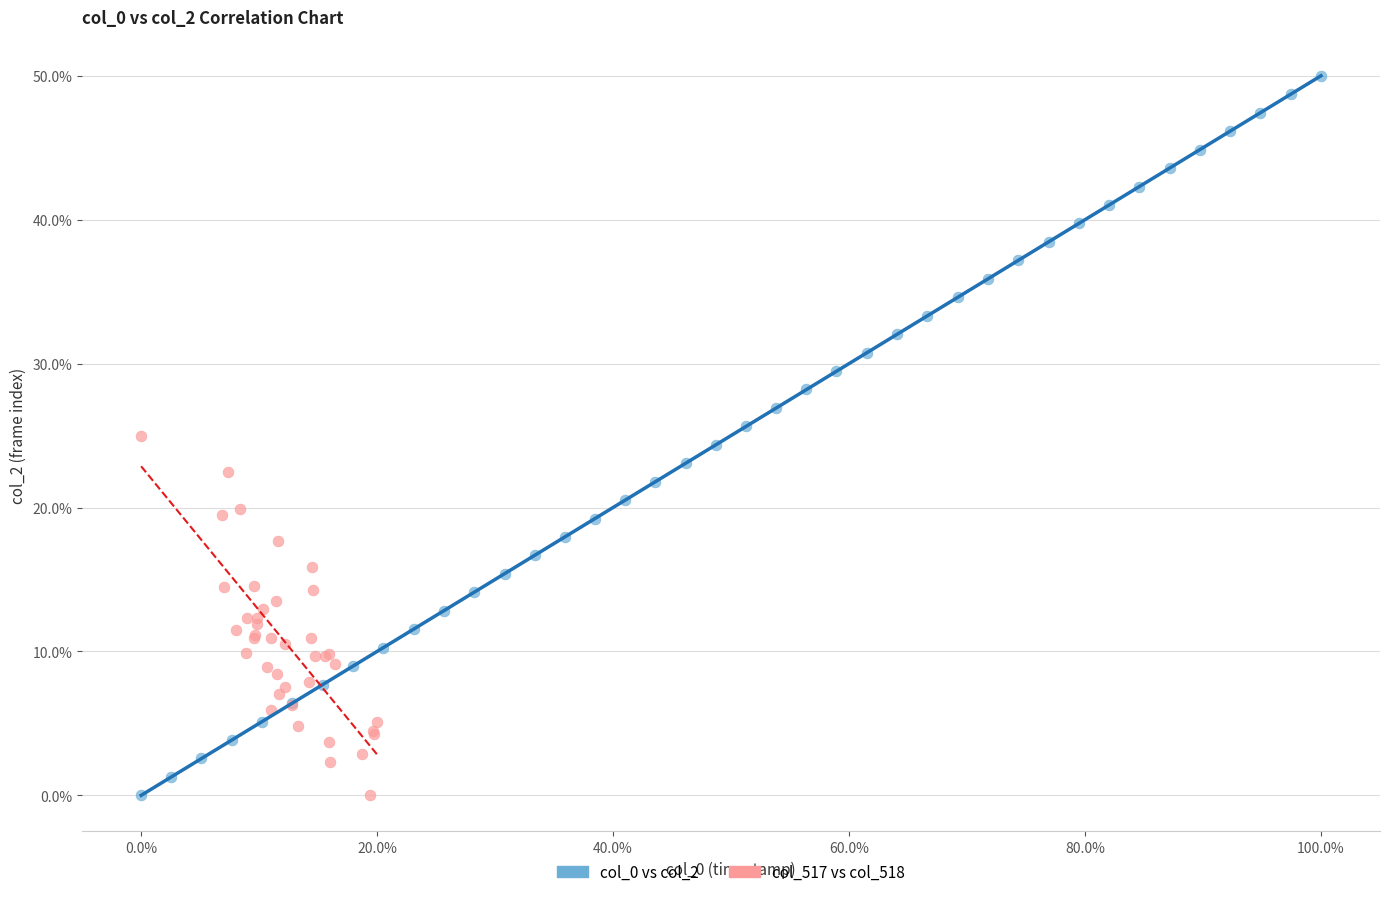

Which series has the widest spread of Y values?

col_0 vs col_2